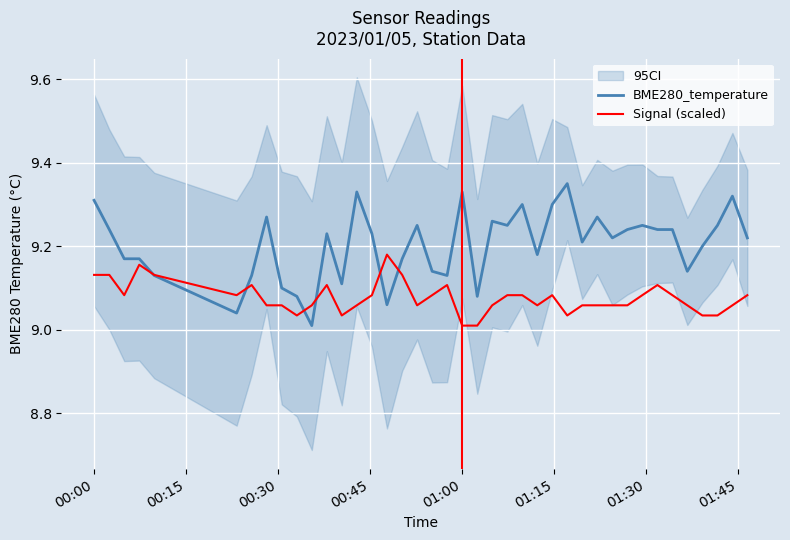

True or false: BME280_temperature has a value of 14.8 at 11.

False